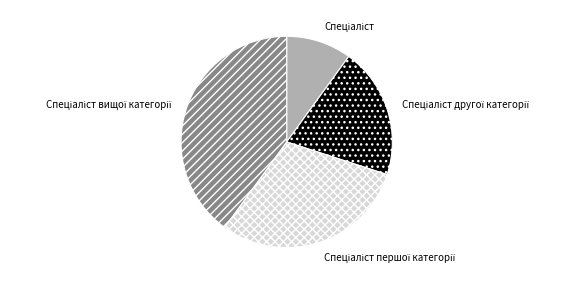

Is there a majority slice in this chart?

No